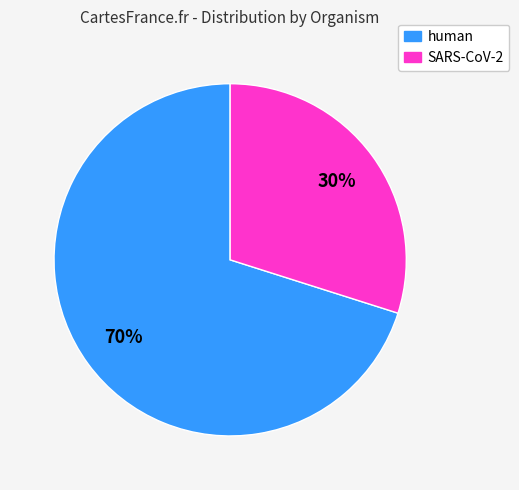

What is the ratio of the value at SARS-CoV-2 to the value at human?

0.4